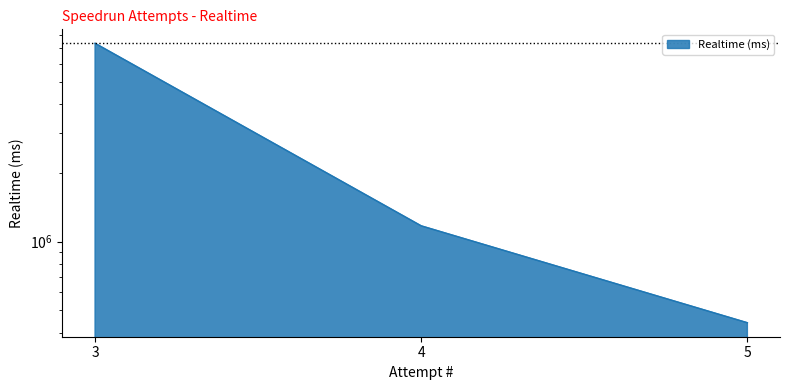

What is the average value?

2994546